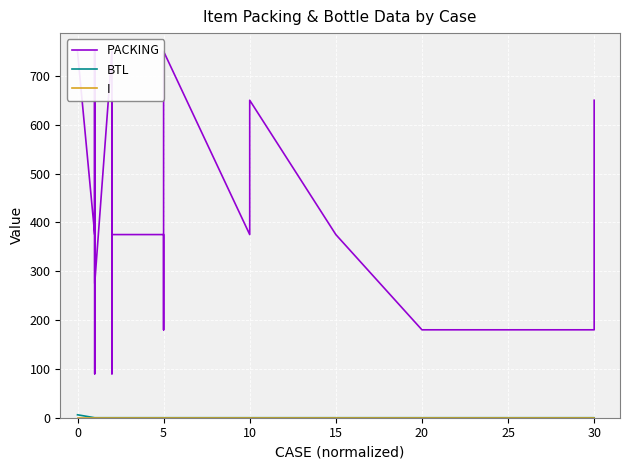

True or false: BTL has more than 1 interior local peaks.

False